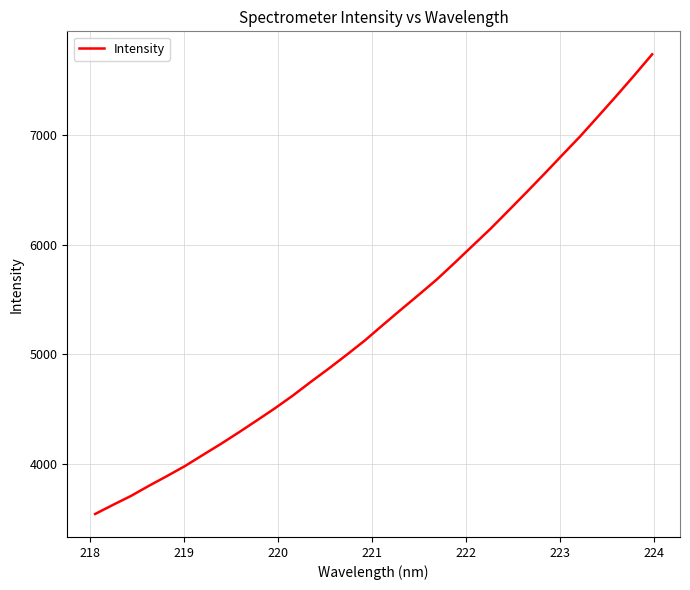

What is the greatest value displayed?

7735.2